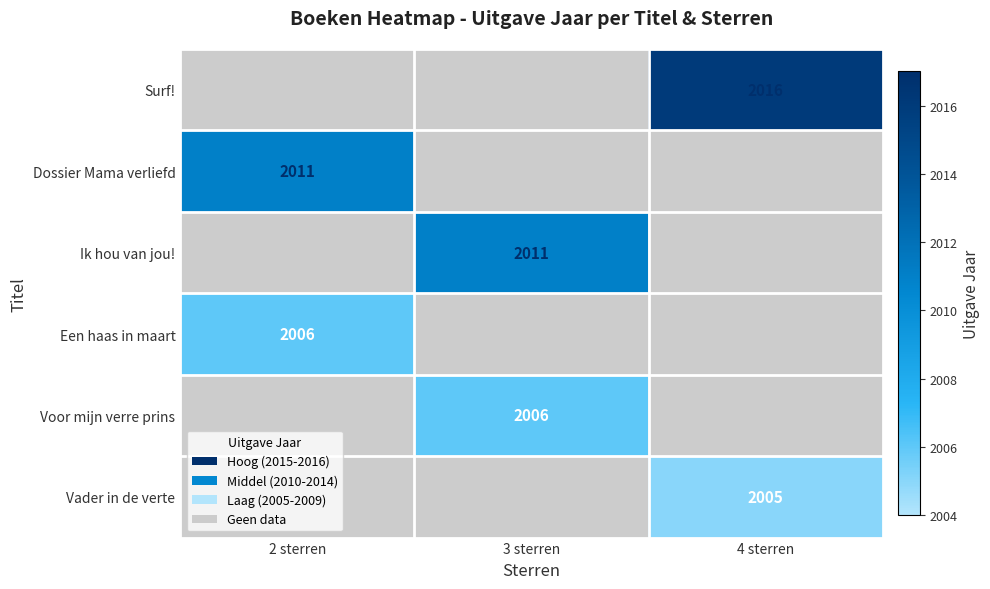

The value of Vader in de verte at 4 sterren is 2005. True or false?

True